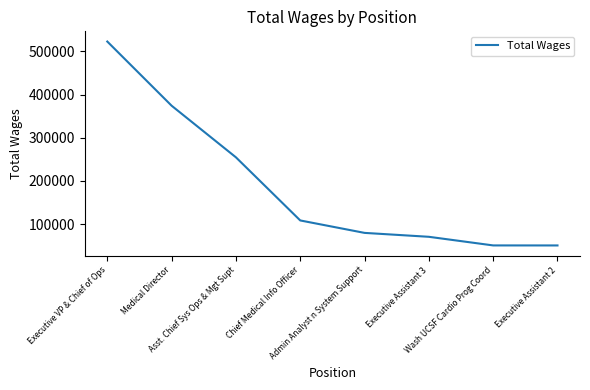

True or false: the data shows 254642 at Asst. Chief Sys Ops & Mgt Supt.

True